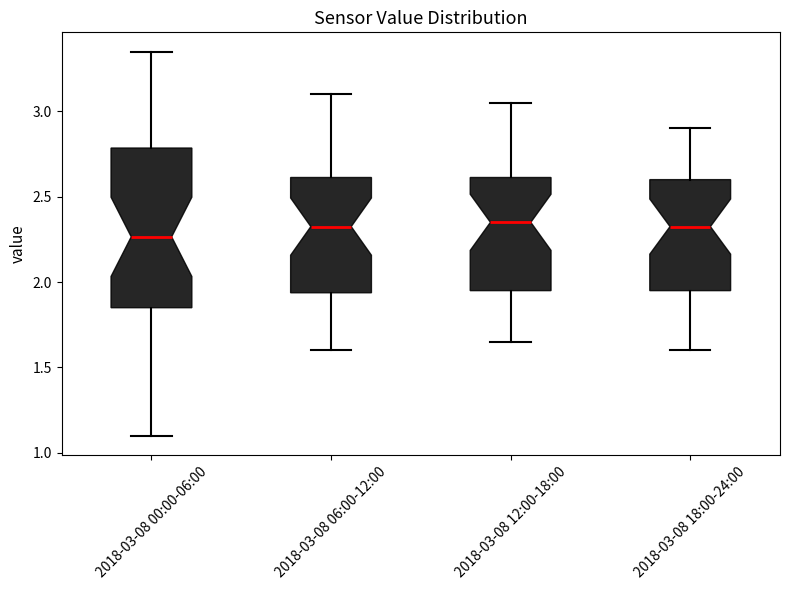

Which box has the lowest median line?

2018-03-08 00:00-06:00